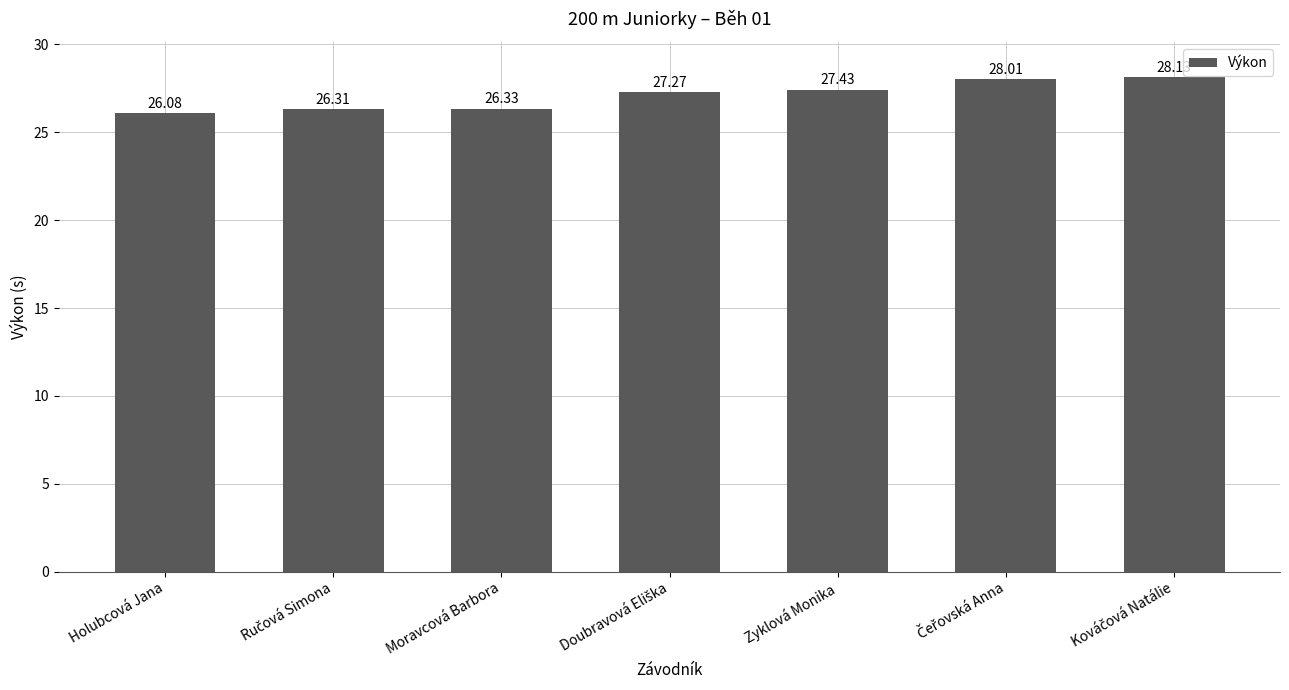

Are the bars grouped side by side (vs. stacked)?

No